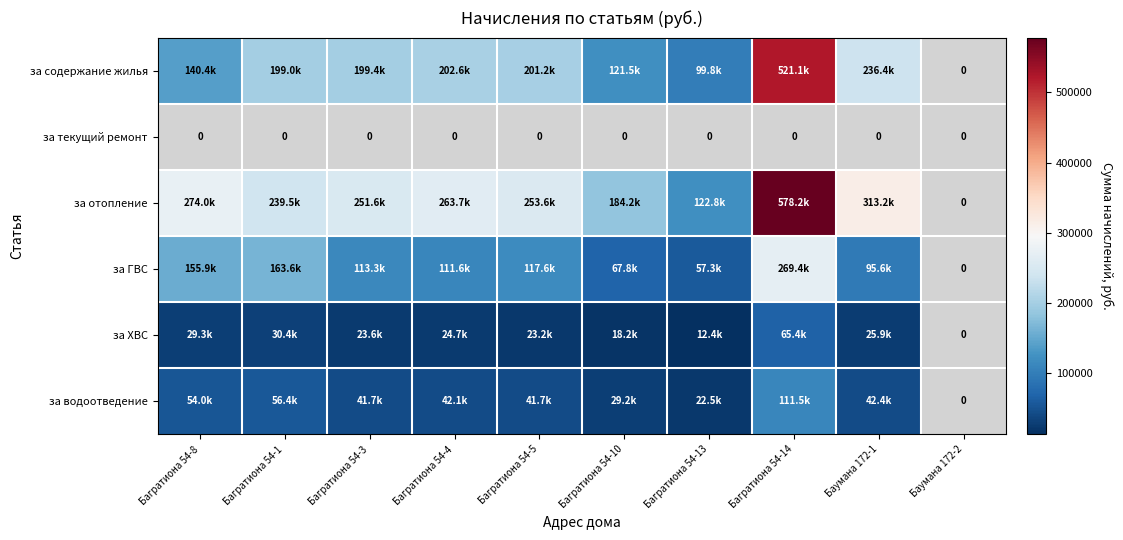

True or false: за ГВС has a value of 67792.9 at Багратиона 54-10.

True